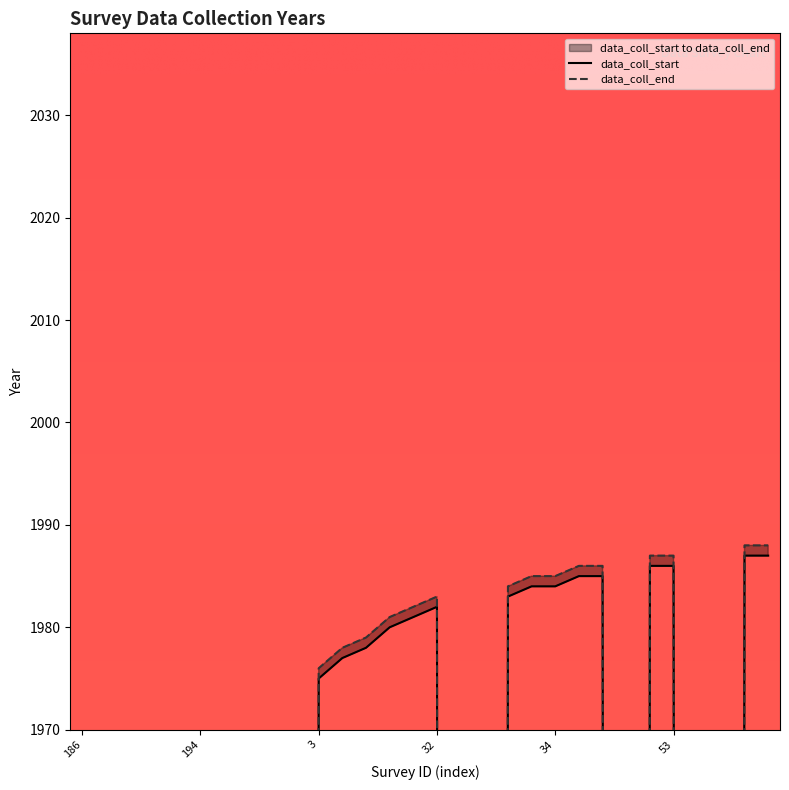

List the series in order of their overall mean, highest first.

data_coll_end, data_coll_start